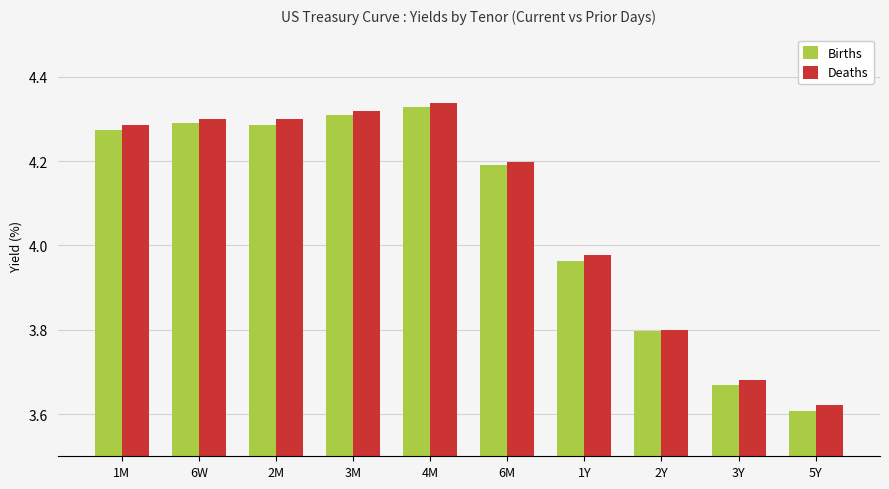

What position from the left is 5Y?

10